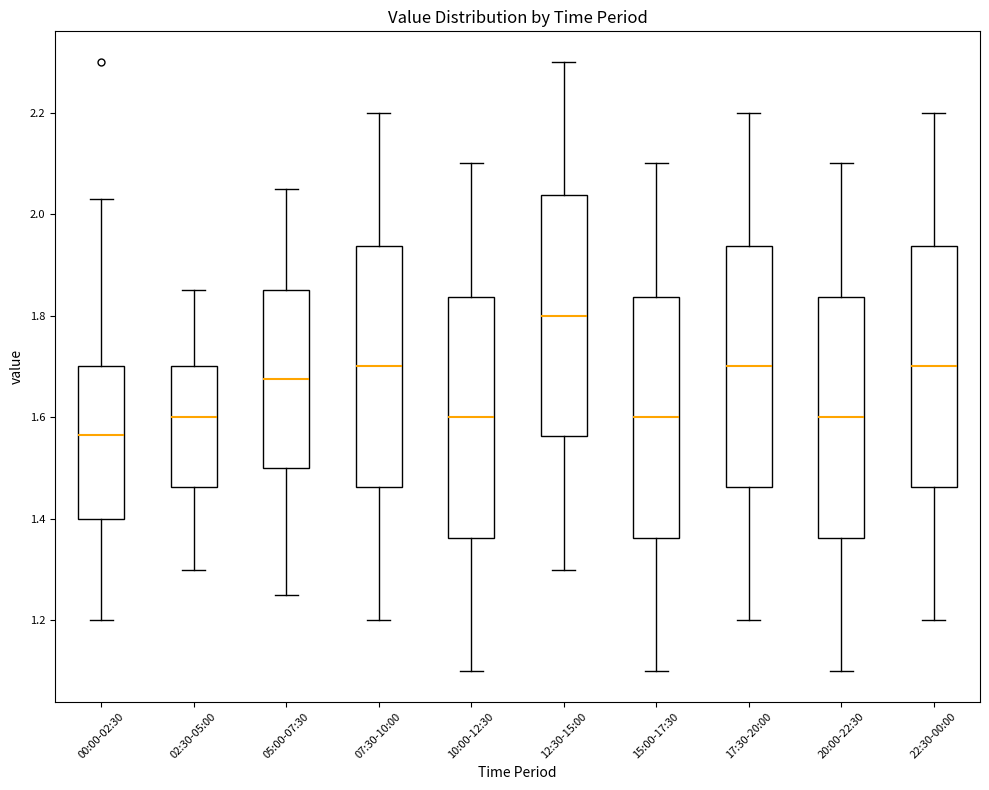

Reading left to right, transcribe this box plot: for each box, give where its median line is, the range the box spans, and where its two whiskers end, as read against the y-axis. The values are not printed on the chart, so give them approximately, as read against the axis.

00:00-02:30: median 1.56, box 1.40 to 1.70, whiskers 1.20 to 2.04
02:30-05:00: median 1.60, box 1.46 to 1.70, whiskers 1.30 to 1.86
05:00-07:30: median 1.68, box 1.50 to 1.86, whiskers 1.26 to 2.06
07:30-10:00: median 1.70, box 1.46 to 1.94, whiskers 1.20 to 2.20
10:00-12:30: median 1.60, box 1.36 to 1.84, whiskers 1.10 to 2.10
12:30-15:00: median 1.80, box 1.56 to 2.04, whiskers 1.30 to 2.30
15:00-17:30: median 1.60, box 1.36 to 1.84, whiskers 1.10 to 2.10
17:30-20:00: median 1.70, box 1.46 to 1.94, whiskers 1.20 to 2.20
20:00-22:30: median 1.60, box 1.36 to 1.84, whiskers 1.10 to 2.10
22:30-00:00: median 1.70, box 1.46 to 1.94, whiskers 1.20 to 2.20